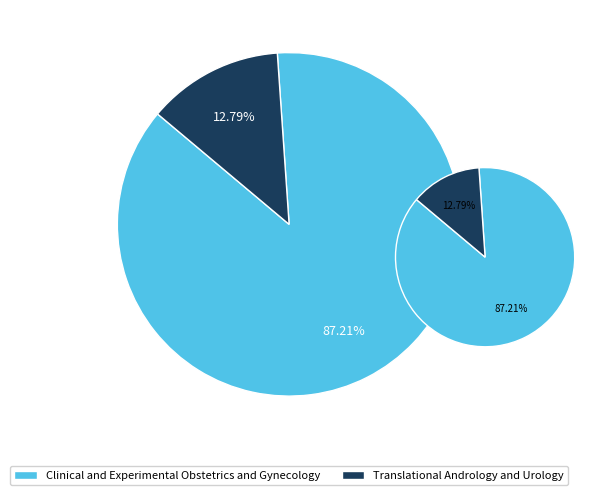

Is it true that Translational Andrology and Urology is 13% of the pie?

True